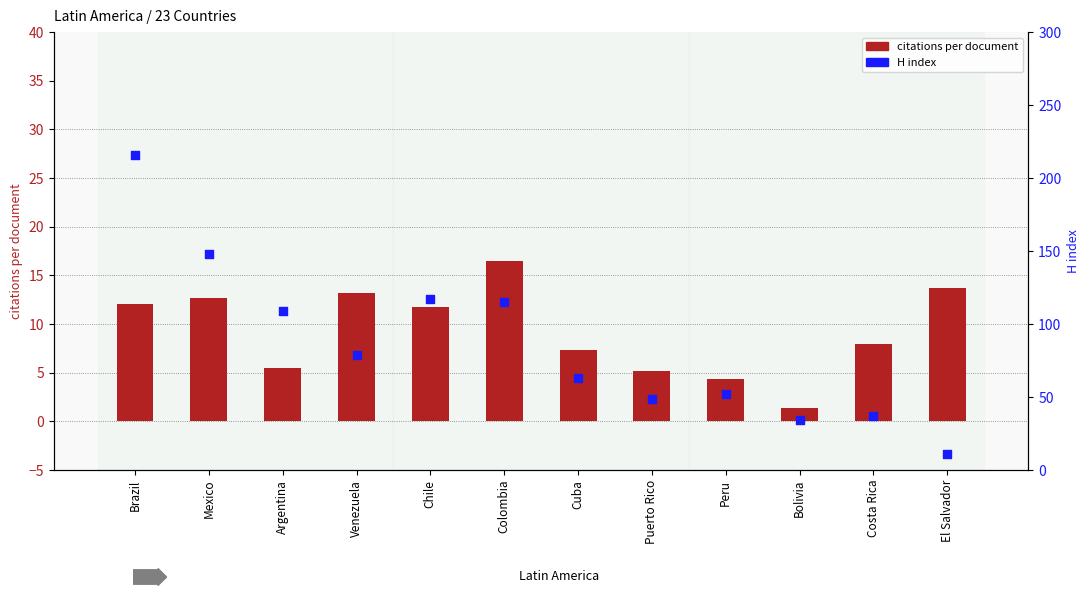

Is the value of H index at Brazil greater than the value of citations per document at Peru?

Yes